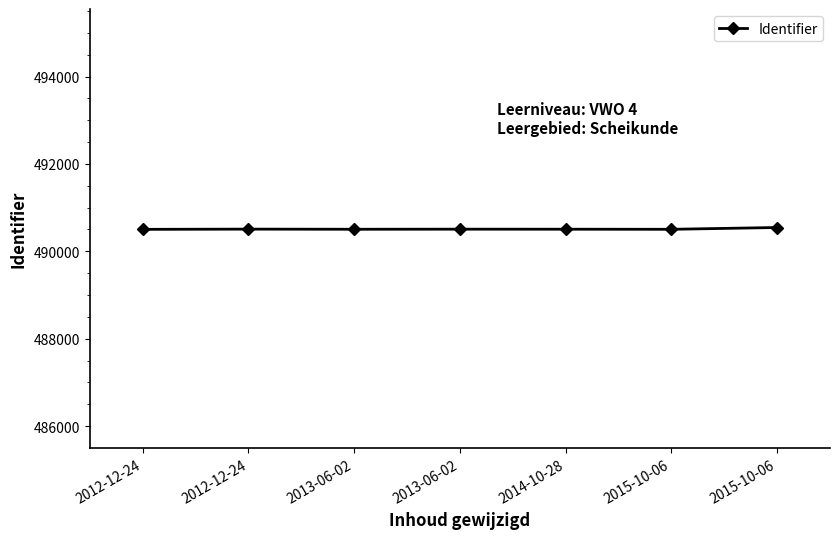

Is this an area chart (filled region under the line)?

No